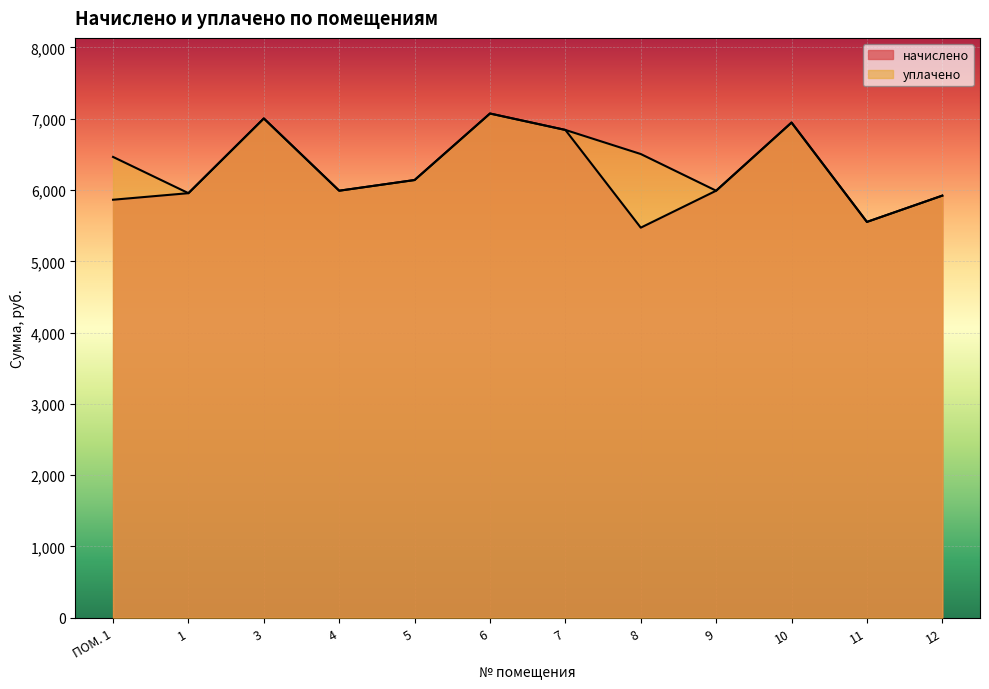

At which label does уплачено first exceed 6464?

ПОМ. 1